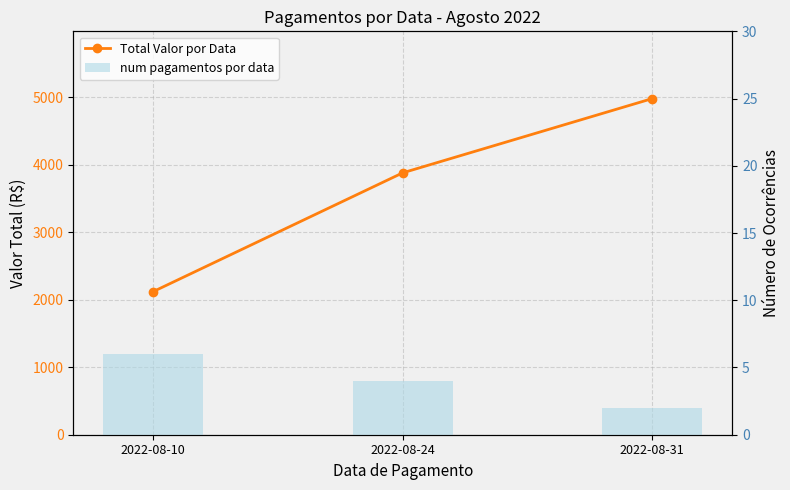

True or false: Total Valor por Data has a value of 2120 at 2022-08-10.

True